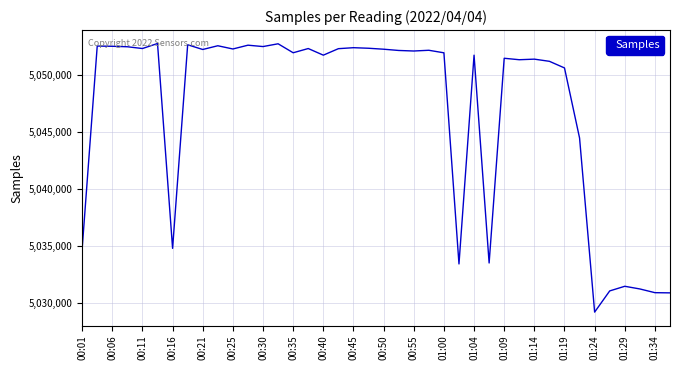

What is the difference between the maximum and minimum values?

23521